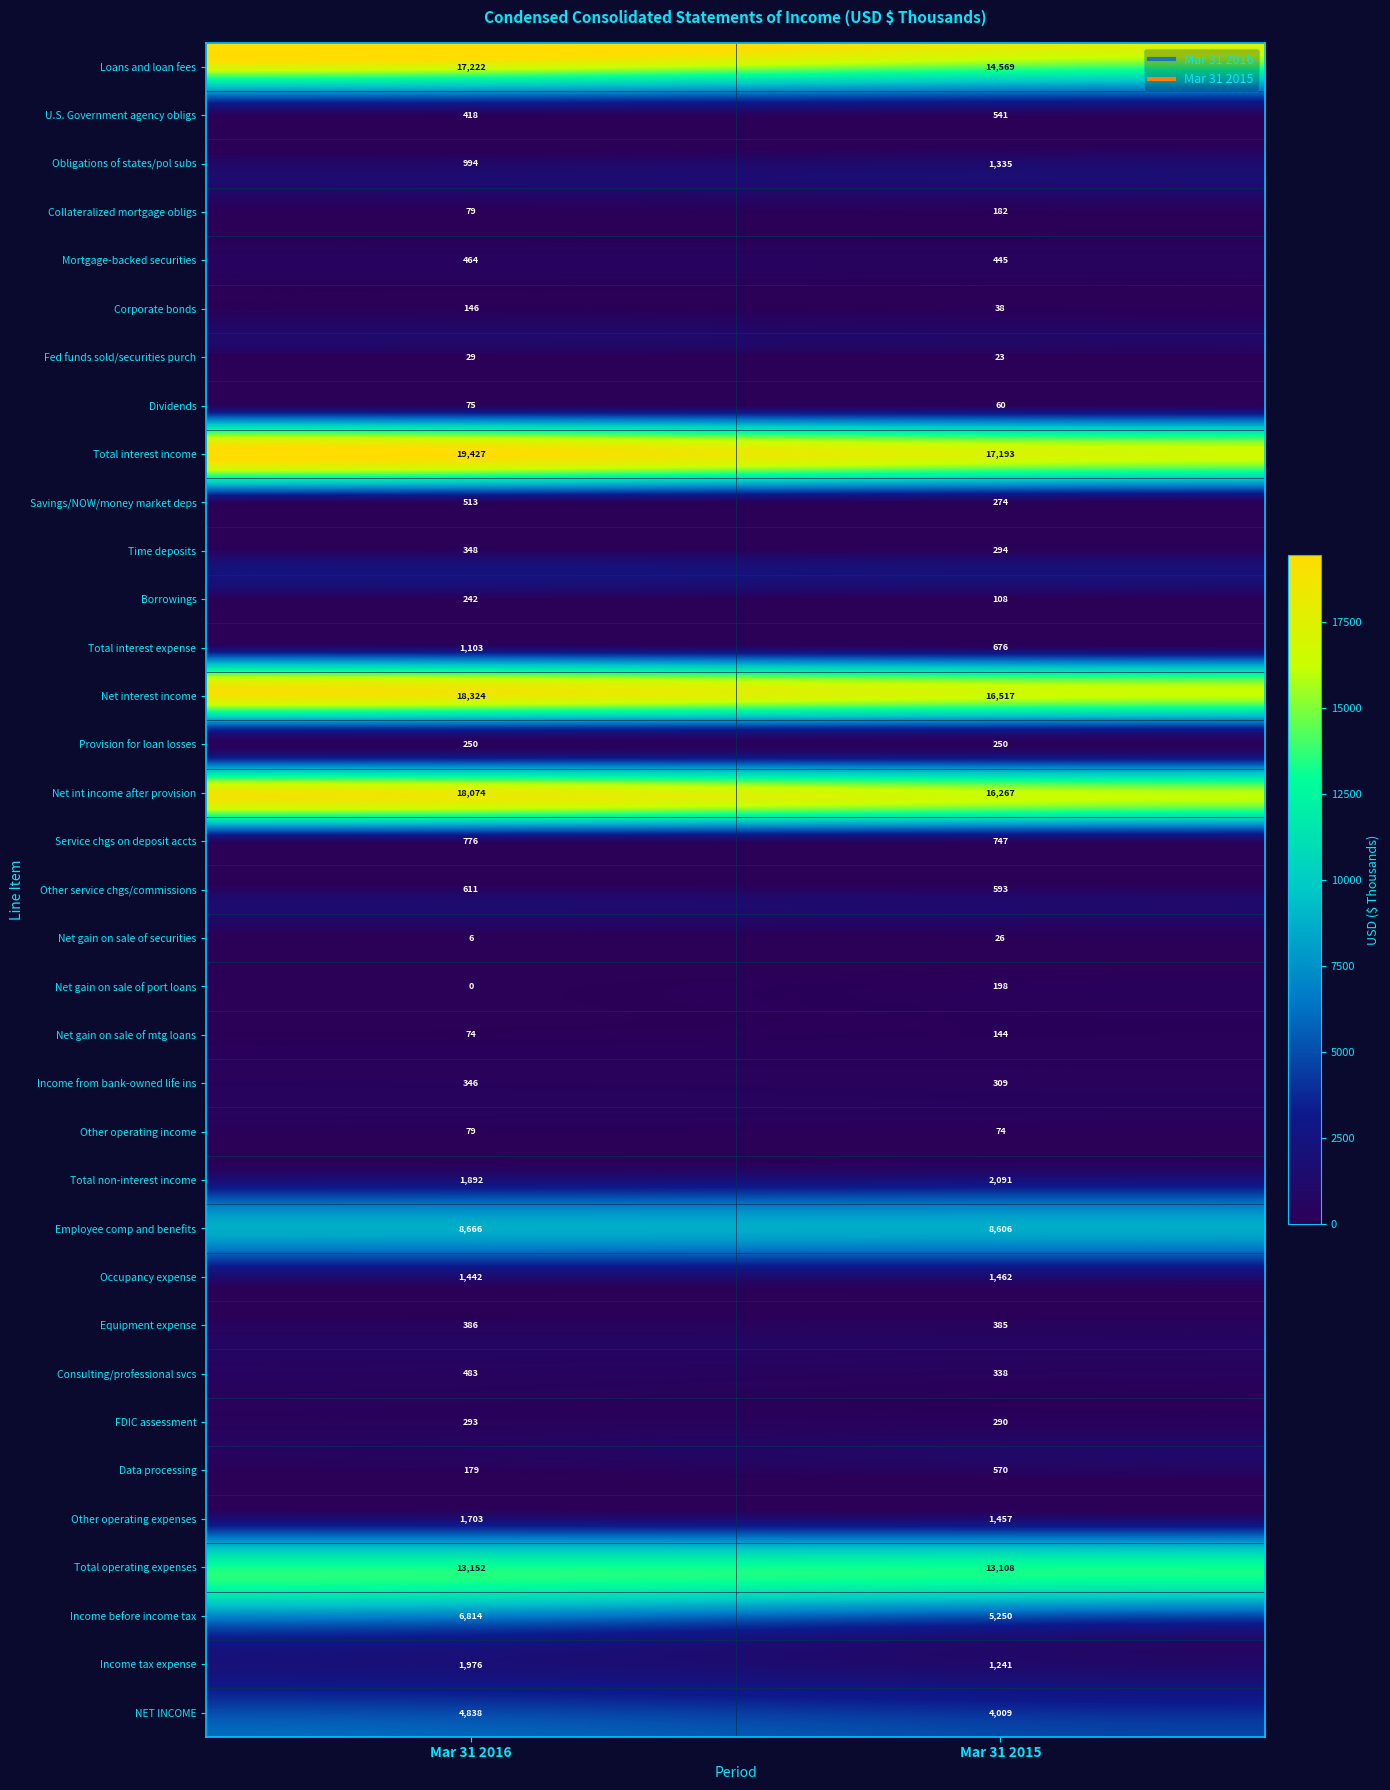

Is it true that Income before income tax equals 6814 at Mar 31 2016?

True